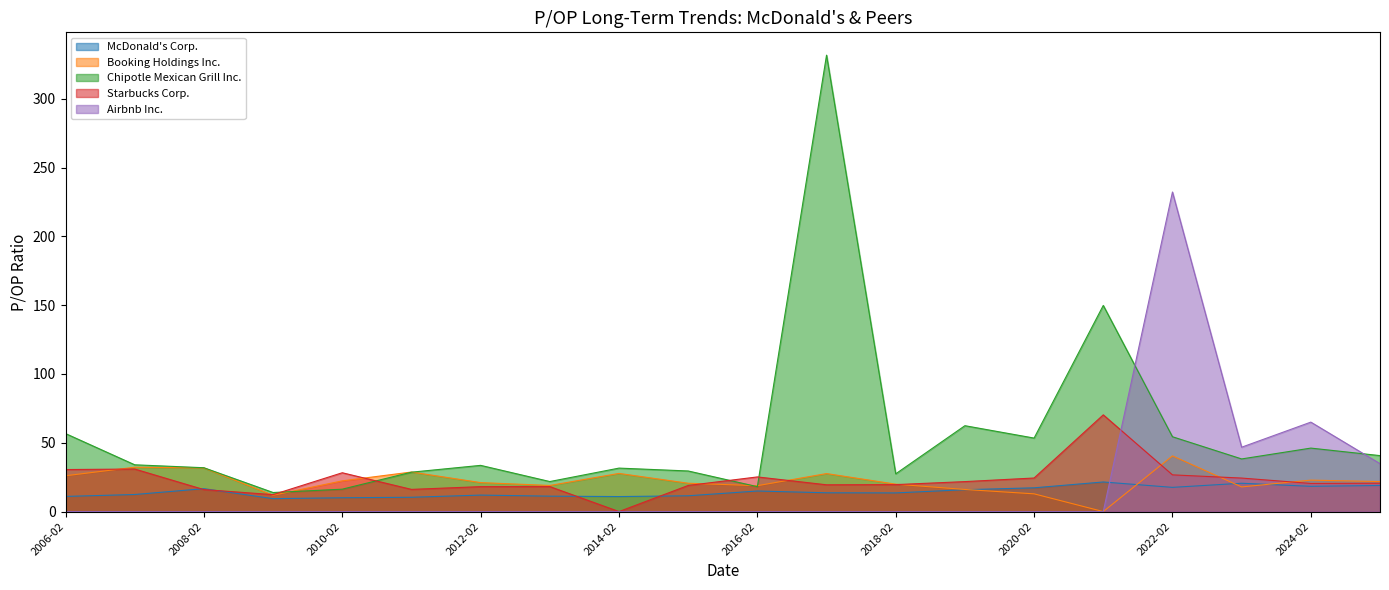

Is the value of Booking Holdings Inc. at 2019-02-22 greater than the value of Airbnb Inc. at 2009-02-25?

Yes